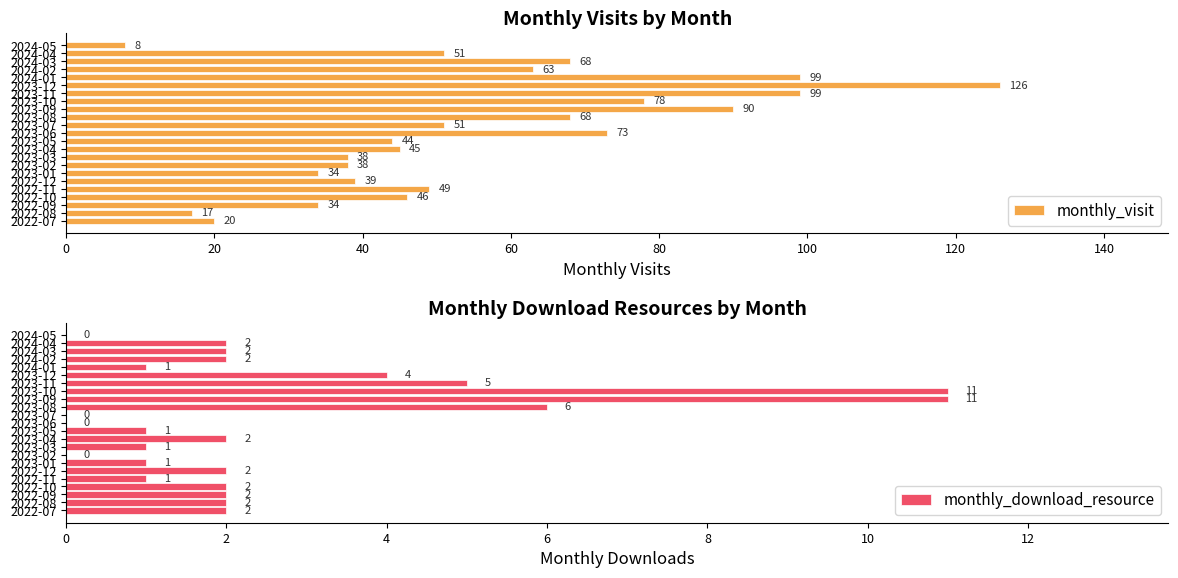

Rank the series by their average value, from lowest to highest.

monthly_download_resource, monthly_visit